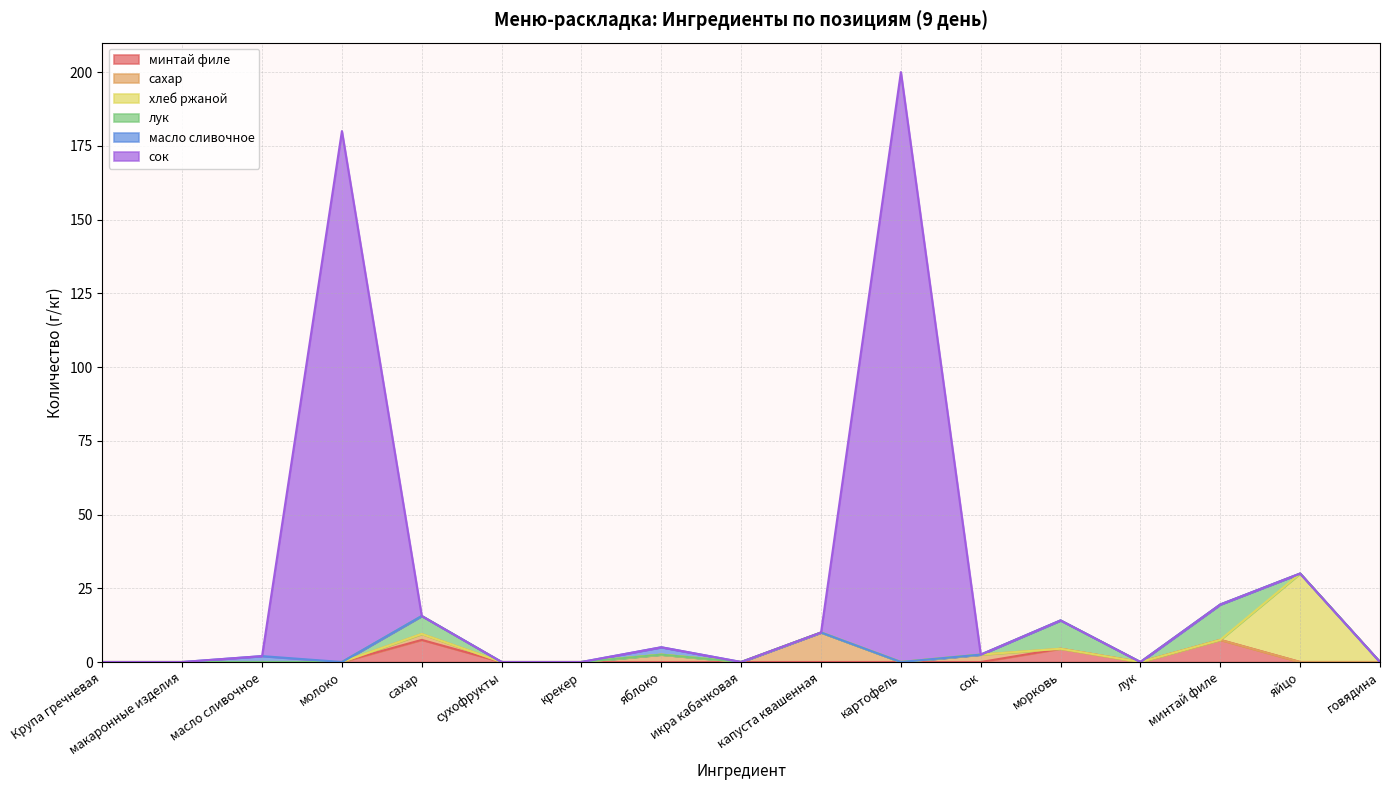

Which label corresponds to the smallest value in the chart?

Крупа гречневая